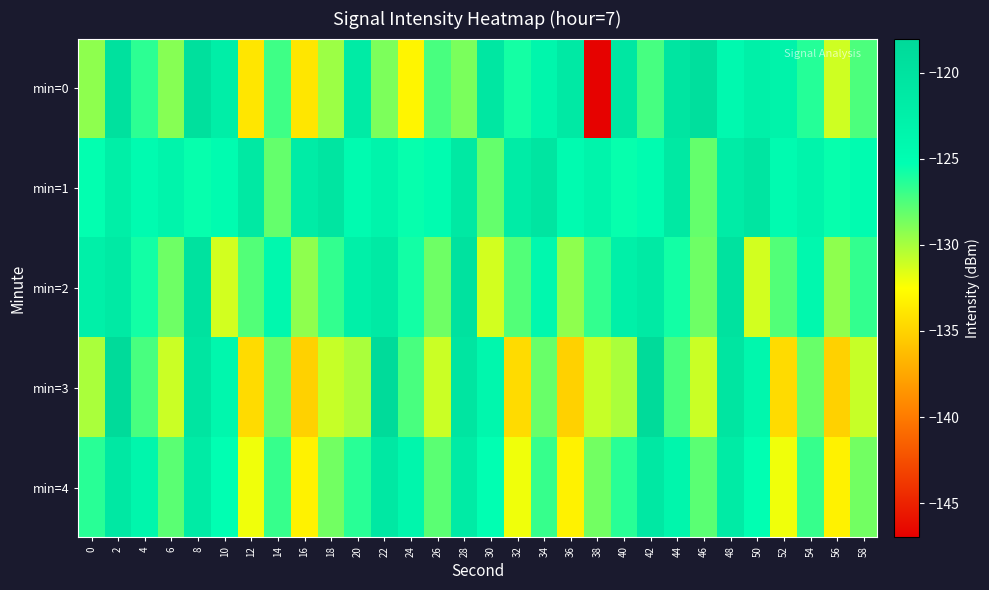

Which series has the widest spread of values?

min=0